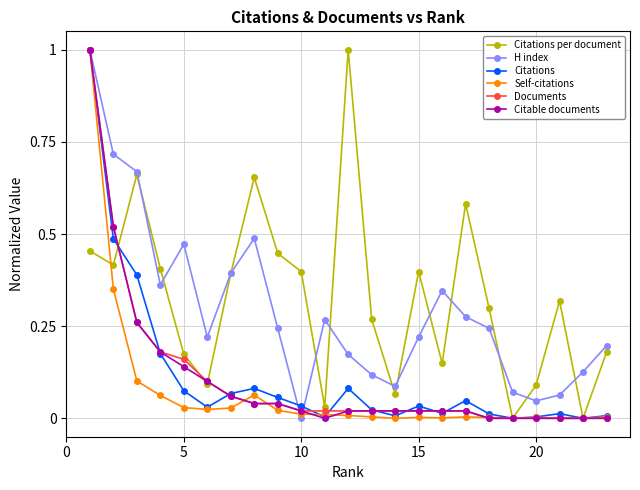

In H index, how many points are higher than both neighbors (excluding endpoints)?

4